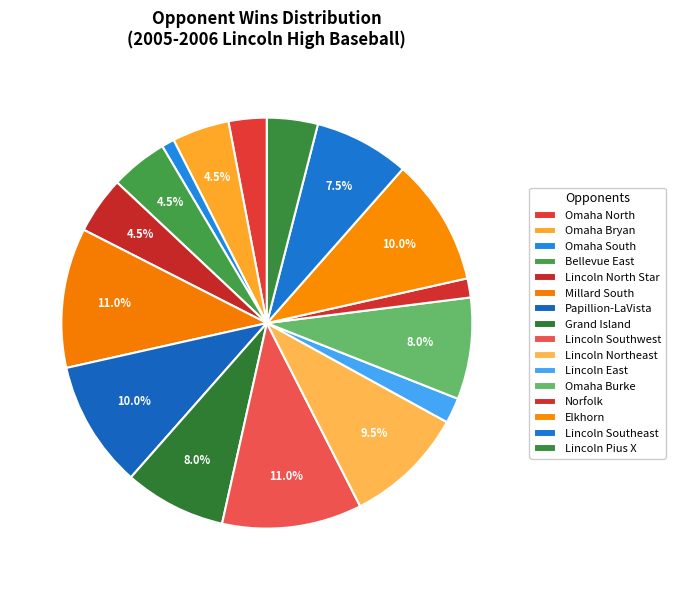

Count the number of slices in the pie.

16